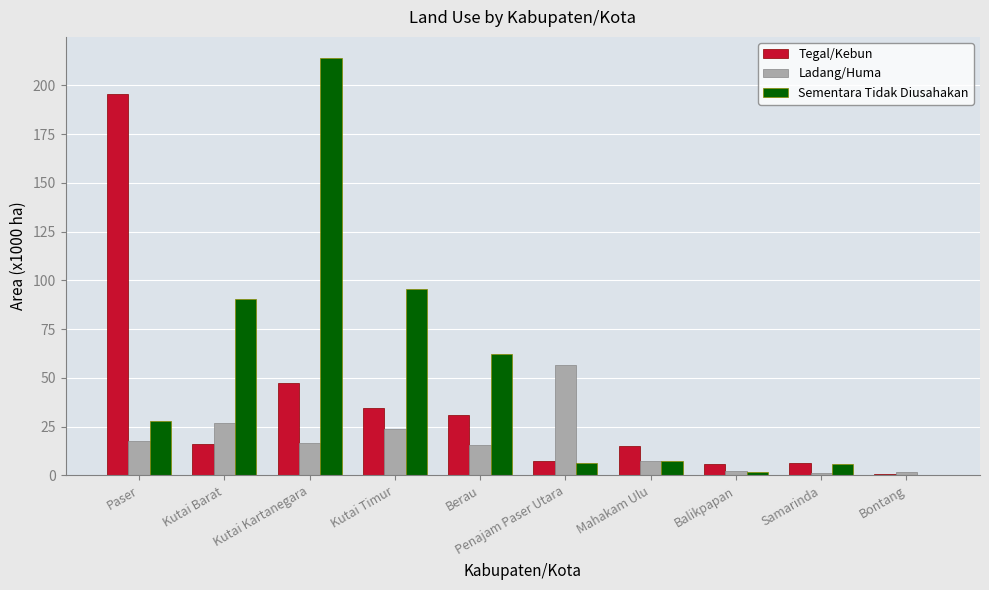

True or false: Ladang/Huma has a value of 1.3 at Samarinda.

True